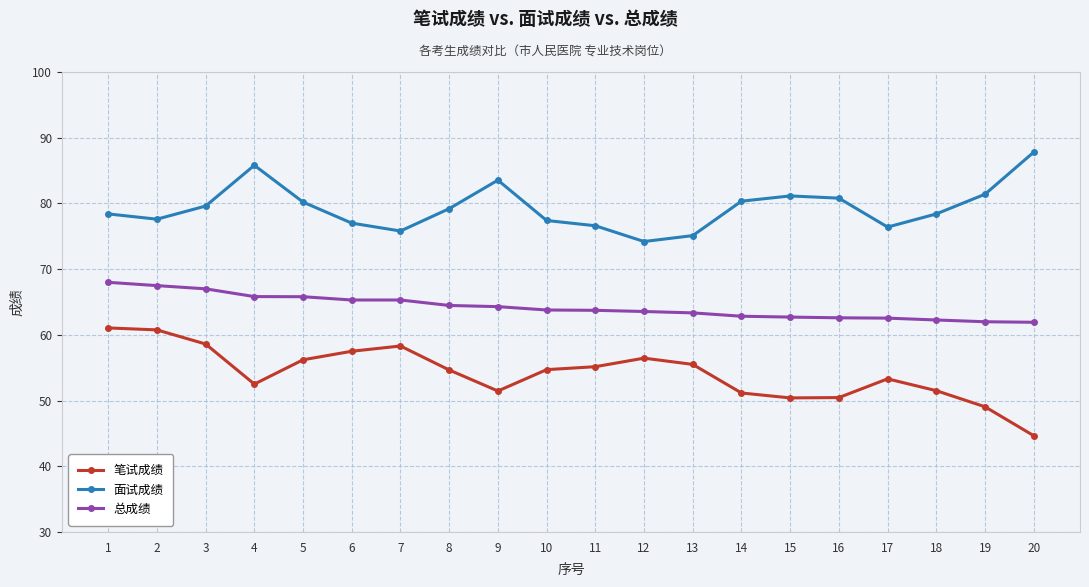

What is the sum of all 总成绩 values?

1284.7